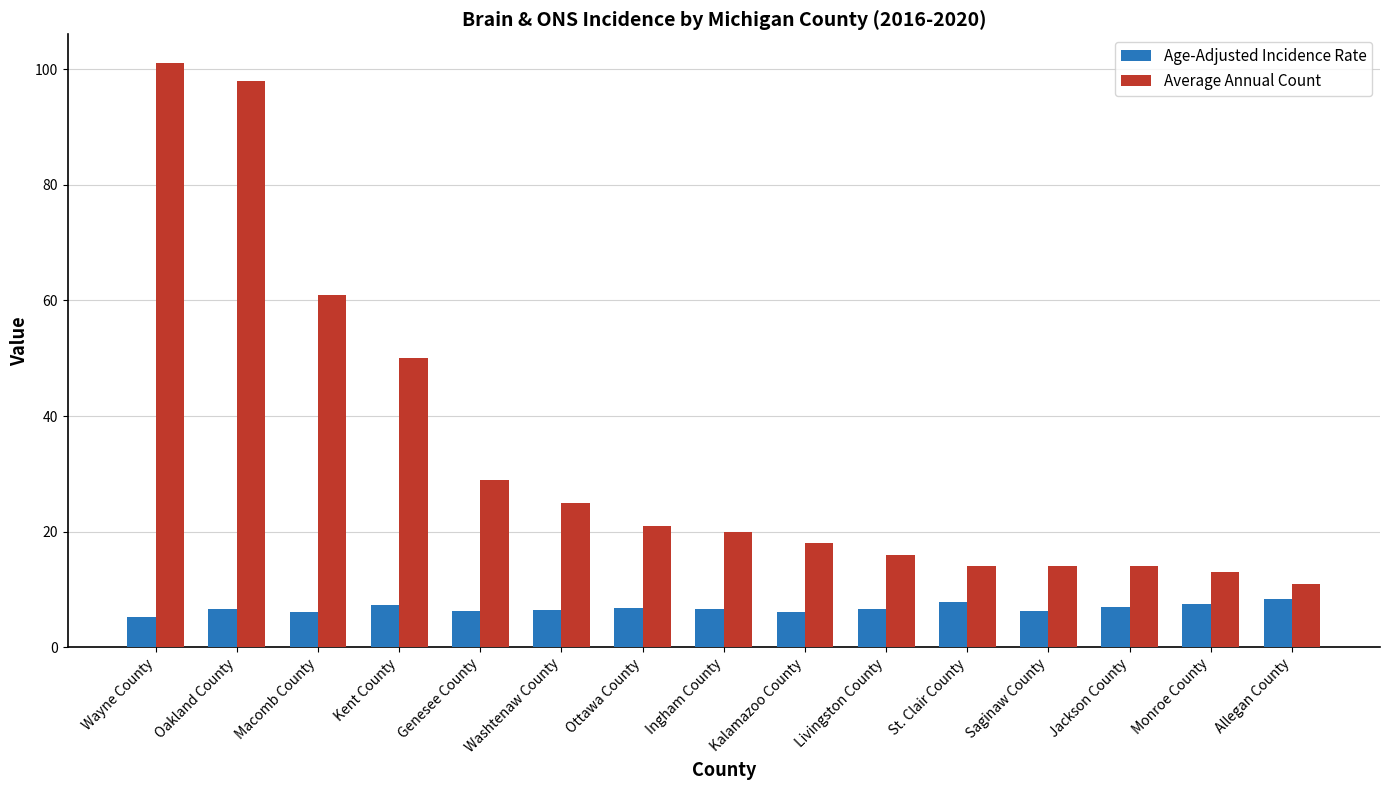

At how many categories does at least one series exceed 47?

4